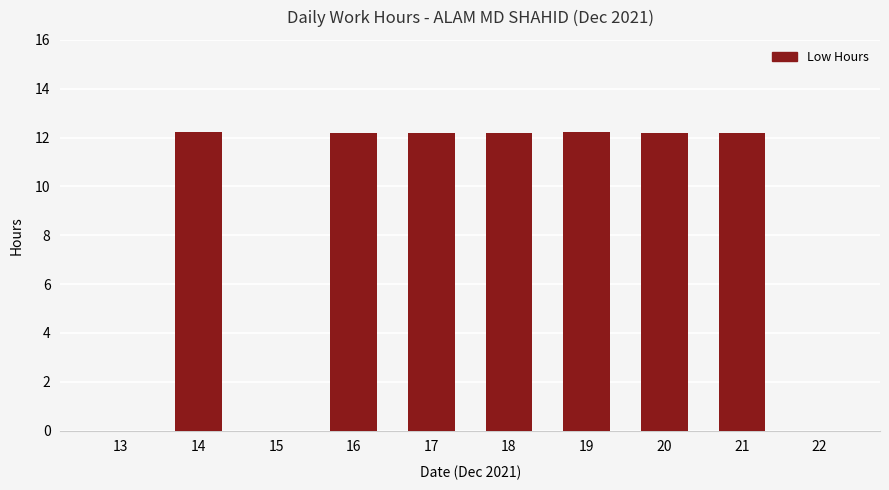

The chart shows a value of 7.6 at 15. True or false?

False